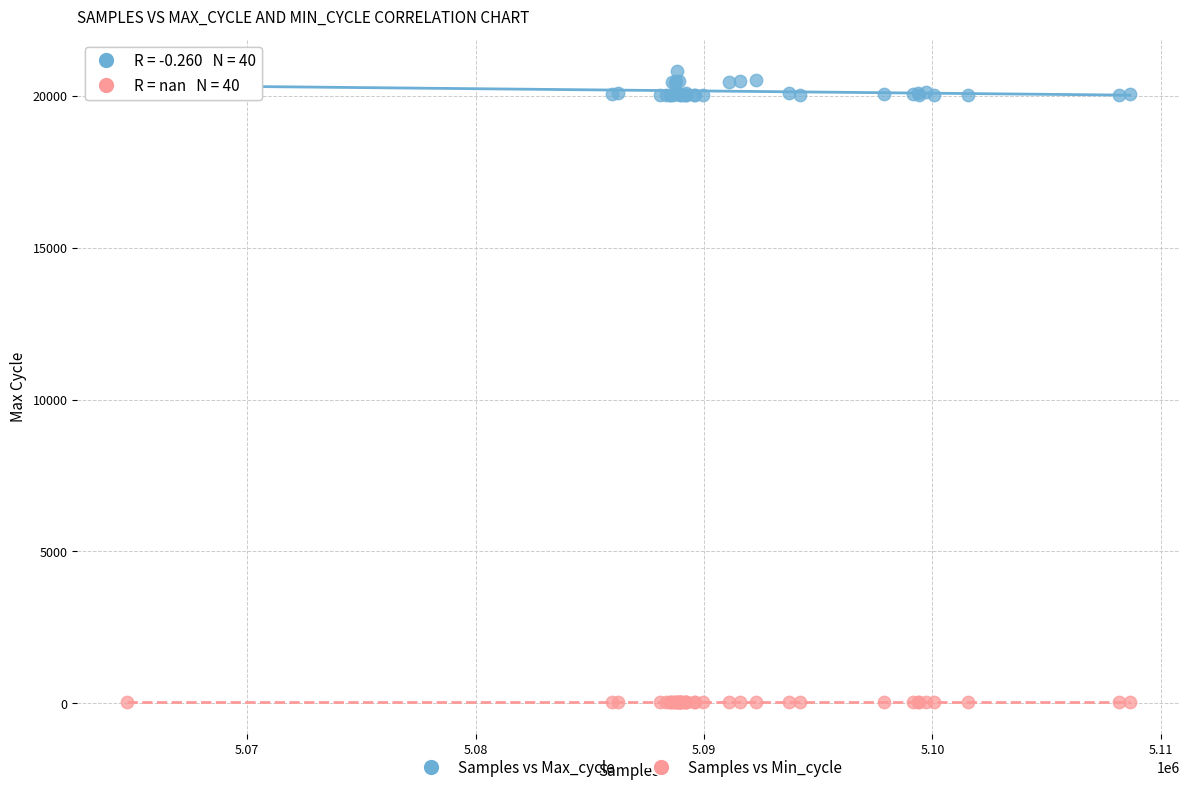

Which series contains the highest Y value?

Samples vs Max_cycle